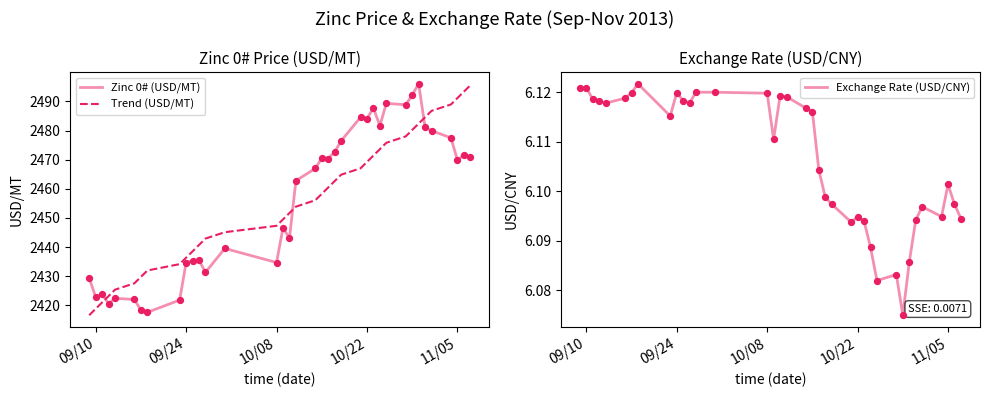

Which series contains the lowest Y value?

Exchange Rate (USD/CNY)